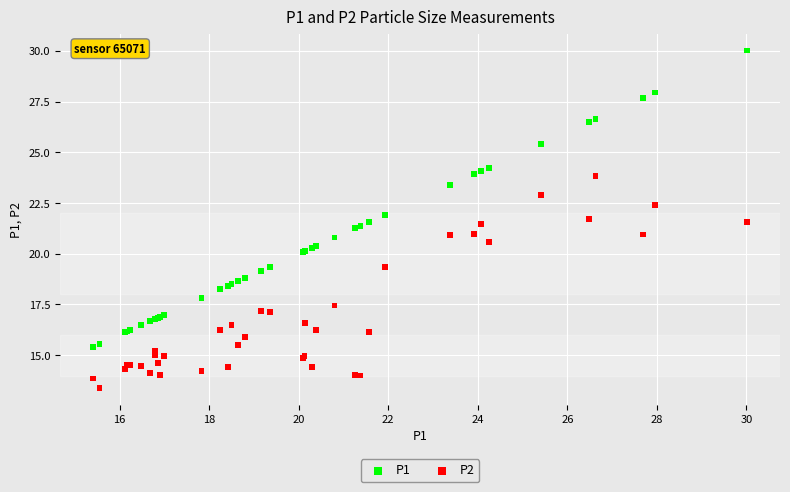

Which series has the widest spread of Y values?

P1